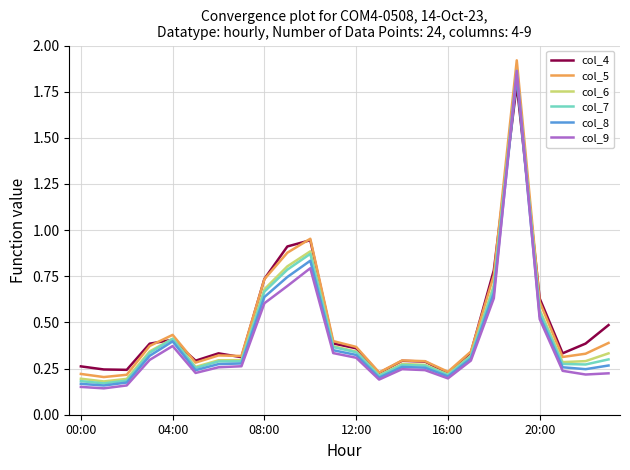

Reading right to left, list all the values displayed in this chart.

col_4: 0.5	0.4	0.3	0.6	1.8	0.8	0.3	0.2	0.3	0.3	0.2	0.4	0.4	0.9	0.9	0.7	0.3	0.3	0.3	0.4	0.4	0.2	0.2	0.3
col_5: 0.4	0.3	0.3	0.6	1.9	0.8	0.3	0.2	0.3	0.3	0.2	0.4	0.4	1.0	0.9	0.7	0.3	0.3	0.3	0.4	0.4	0.2	0.2	0.2
col_6: 0.3	0.3	0.3	0.6	1.8	0.7	0.3	0.2	0.3	0.3	0.2	0.3	0.4	0.9	0.8	0.7	0.3	0.3	0.3	0.4	0.3	0.2	0.2	0.2
col_7: 0.3	0.3	0.3	0.6	1.9	0.7	0.3	0.2	0.3	0.3	0.2	0.3	0.4	0.9	0.8	0.7	0.3	0.3	0.3	0.4	0.3	0.2	0.2	0.2
col_8: 0.3	0.2	0.3	0.5	1.8	0.7	0.3	0.2	0.3	0.3	0.2	0.3	0.3	0.8	0.7	0.6	0.3	0.3	0.2	0.4	0.3	0.2	0.2	0.2
col_9: 0.2	0.2	0.2	0.5	1.9	0.6	0.3	0.2	0.2	0.2	0.2	0.3	0.3	0.8	0.7	0.6	0.3	0.3	0.2	0.4	0.3	0.2	0.1	0.2